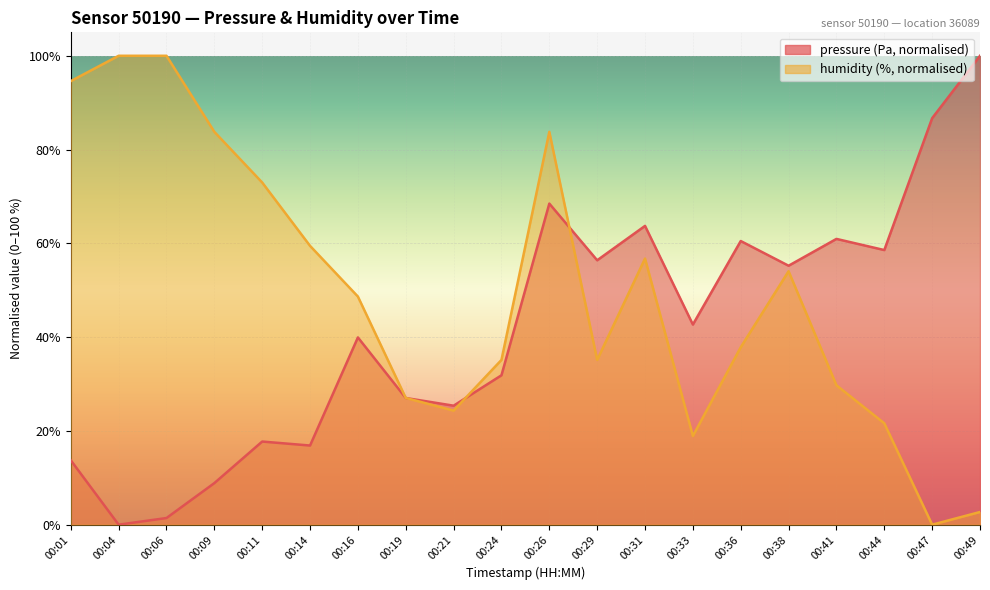

Read the humidity value at 00:19.

27.0